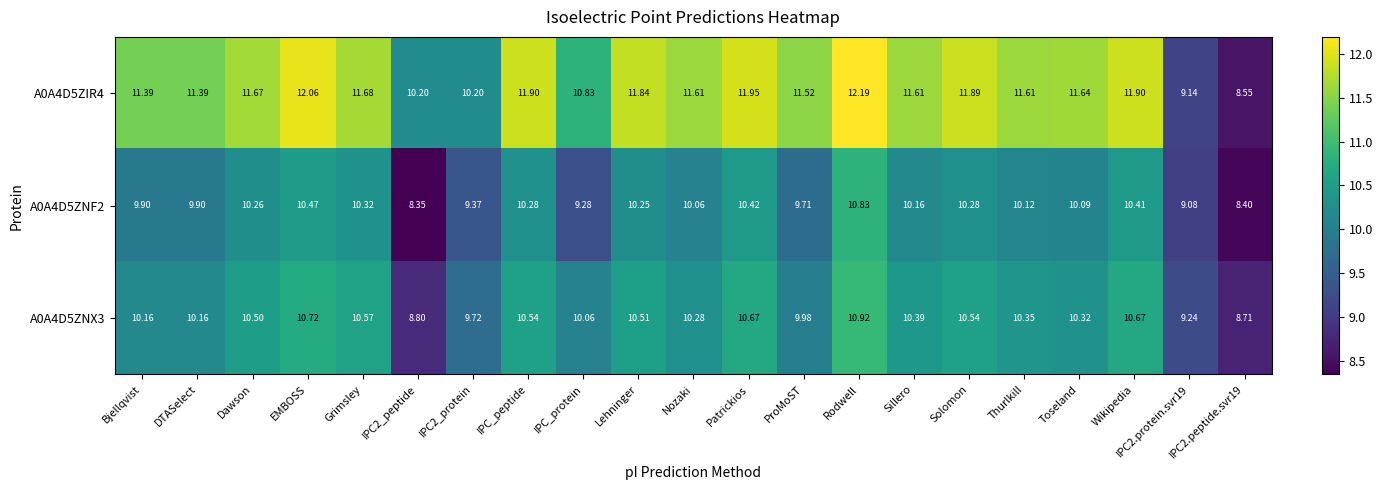

What is the total value across all series at Solomon?

32.7